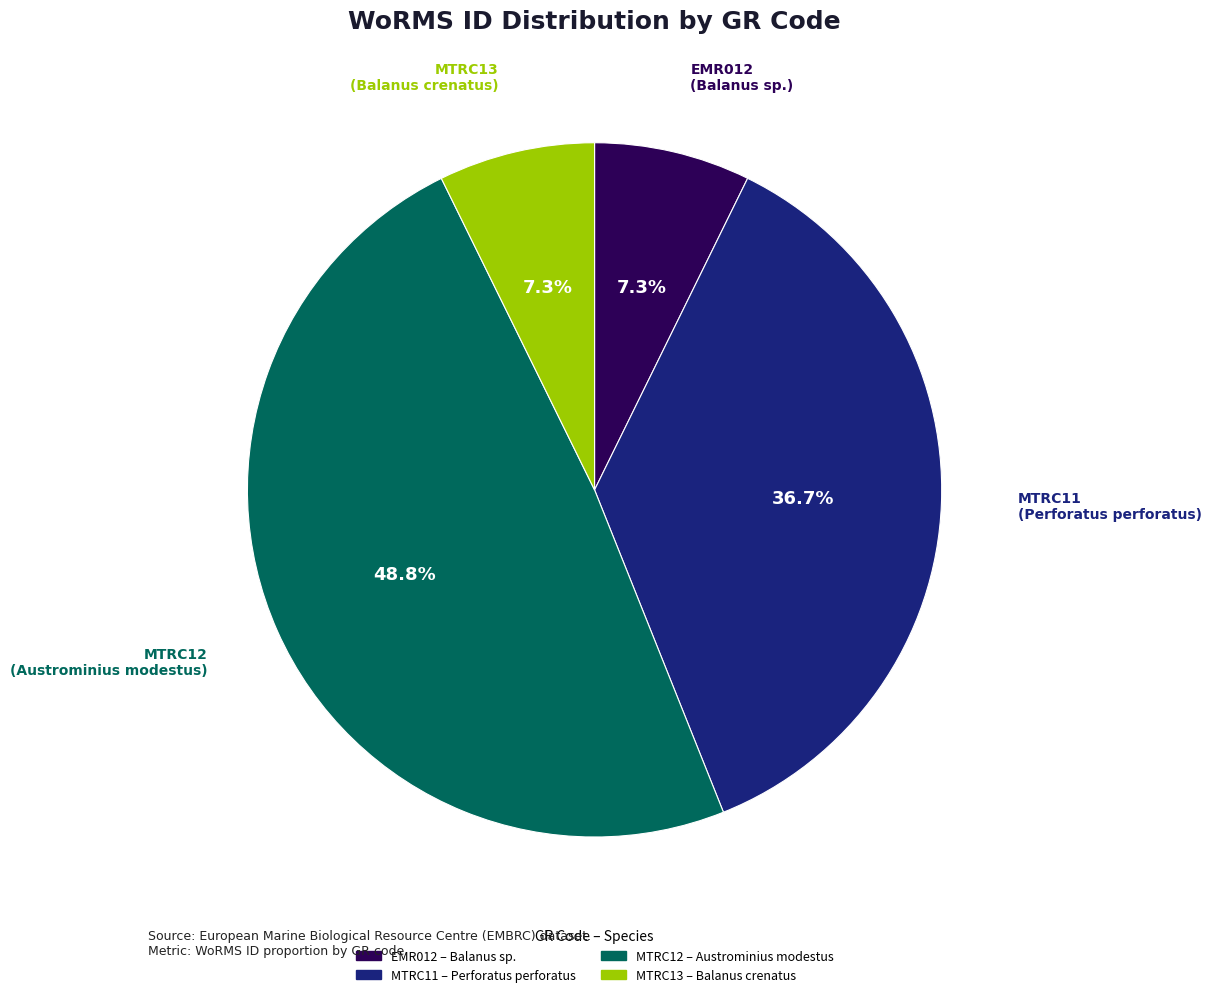

Combined, do EMR012 and MTRC11 account for over 50%?

No